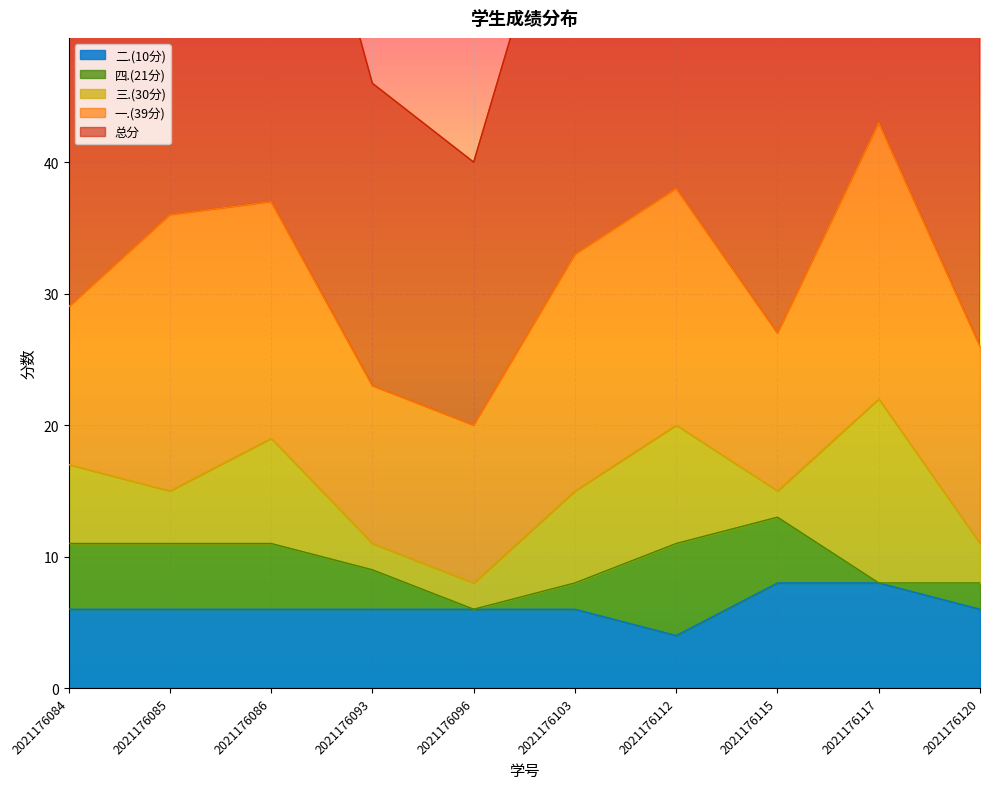

True or false: 二.(10分) has a value of 10 at 2021176085.

False